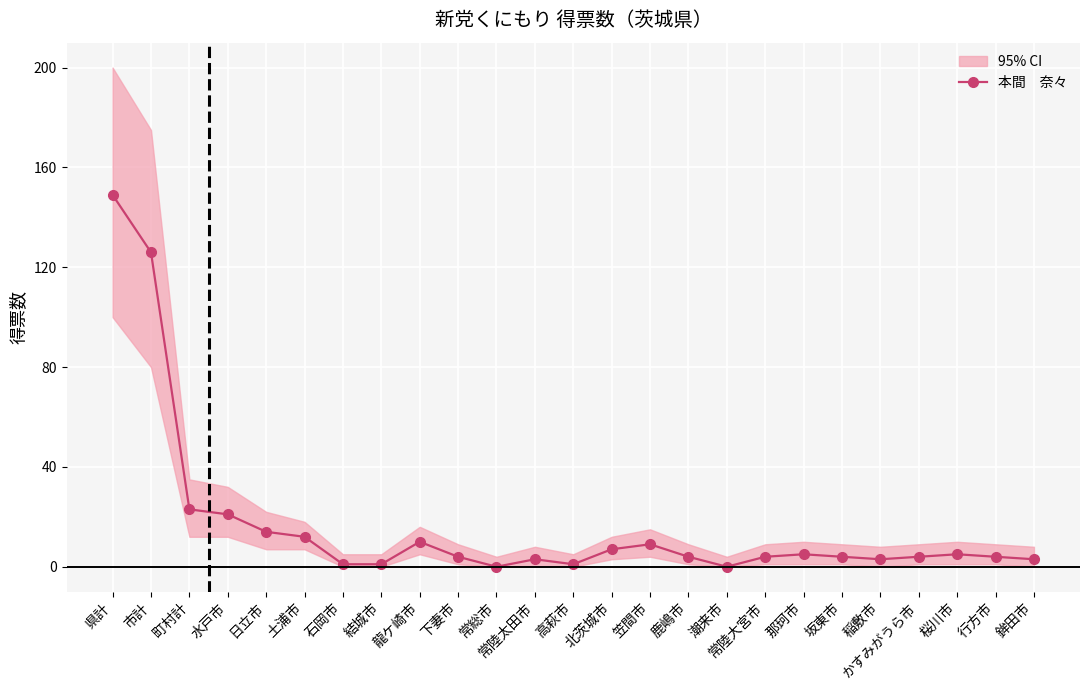

Approximately how many times larger is the value at 北茨城市 compared to 鉾田市?

2.3